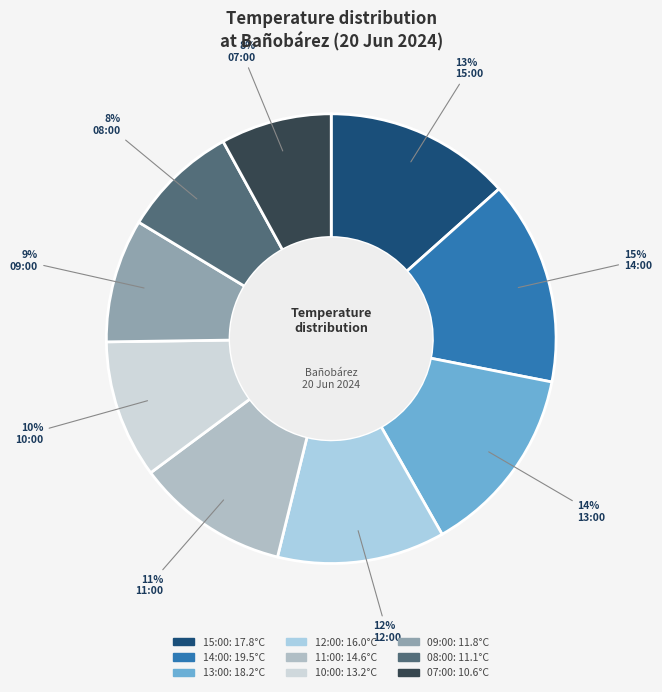

To the nearest percent, what percentage of the pie is 14:00?

15%